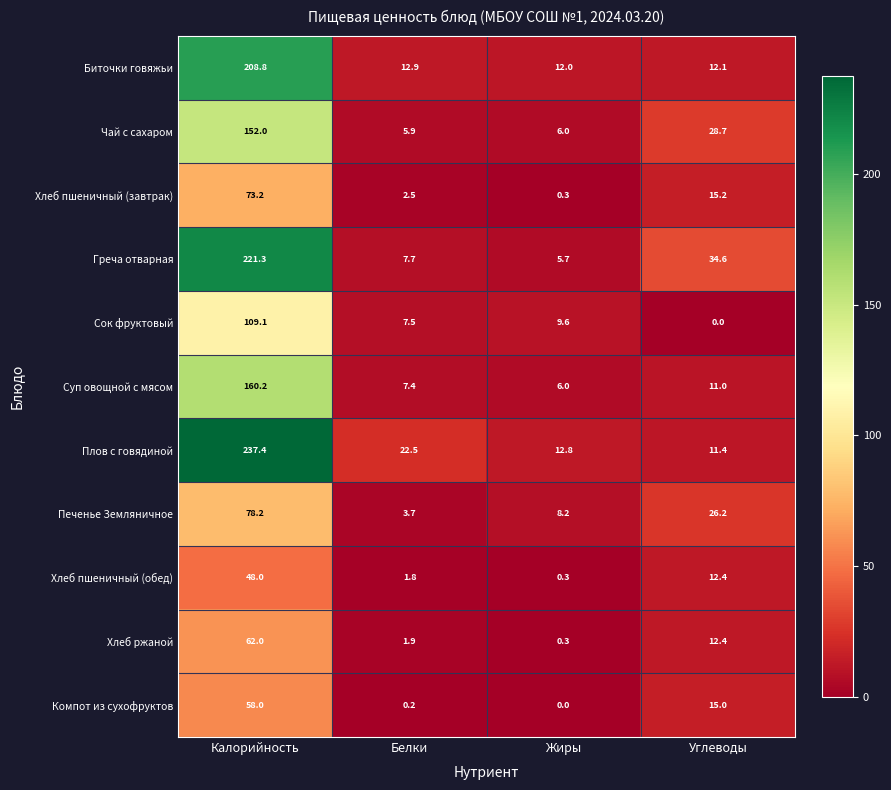

How many distinct data groups are displayed?

11